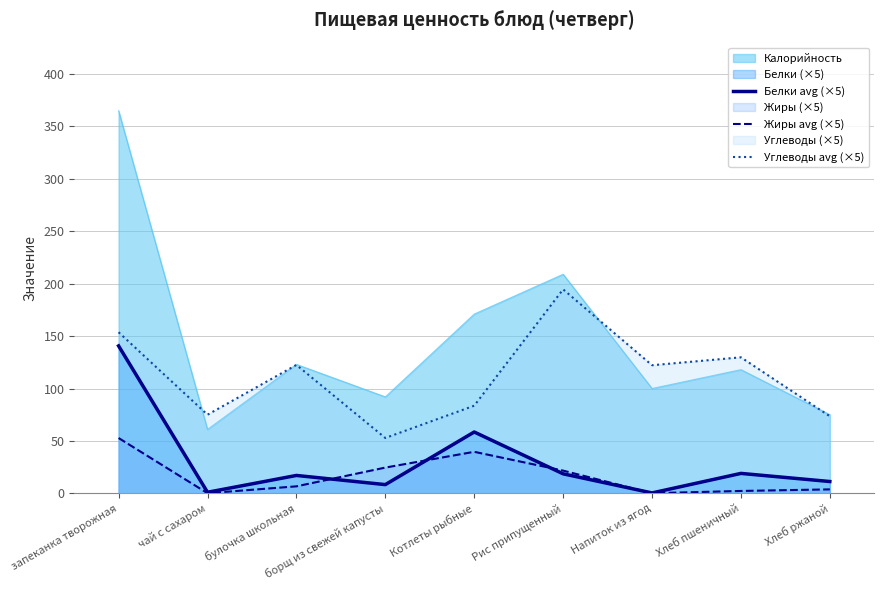

Which series has the largest range (max minus min)?

Калорийность